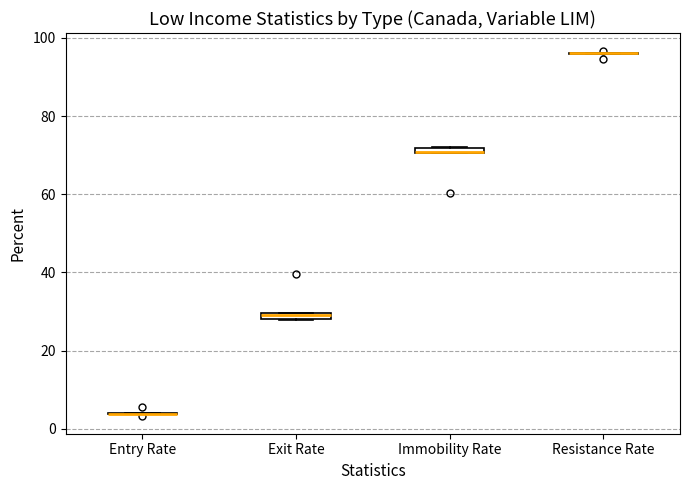

Where is the upper edge of the box for Exit Rate on the y-axis? The values are not printed on the chart, so give them approximately, as read against the axis.

30